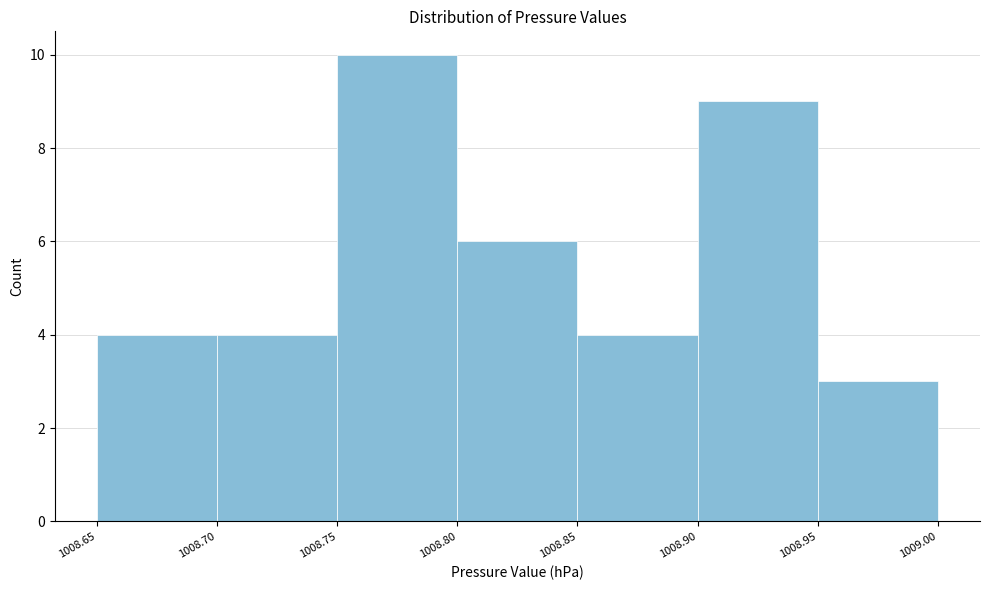

Over which range of the x-axis is the bar tallest?

1008.75 to 1008.80